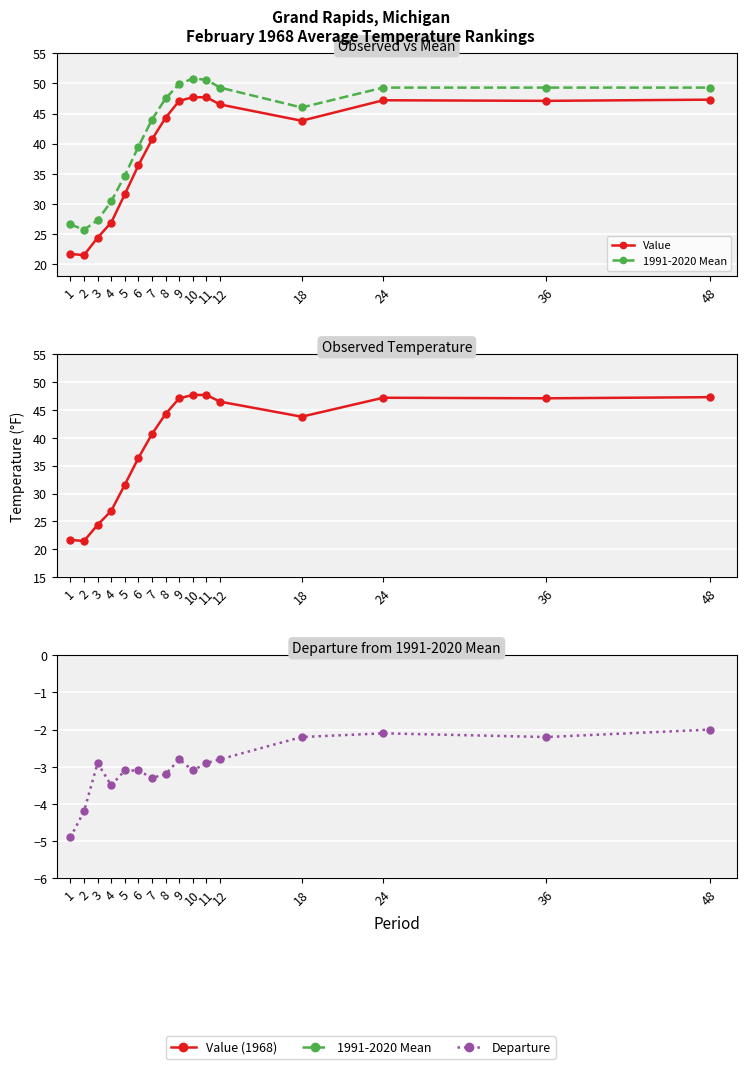

The Value series shows 14.2 at 7. True or false?

False